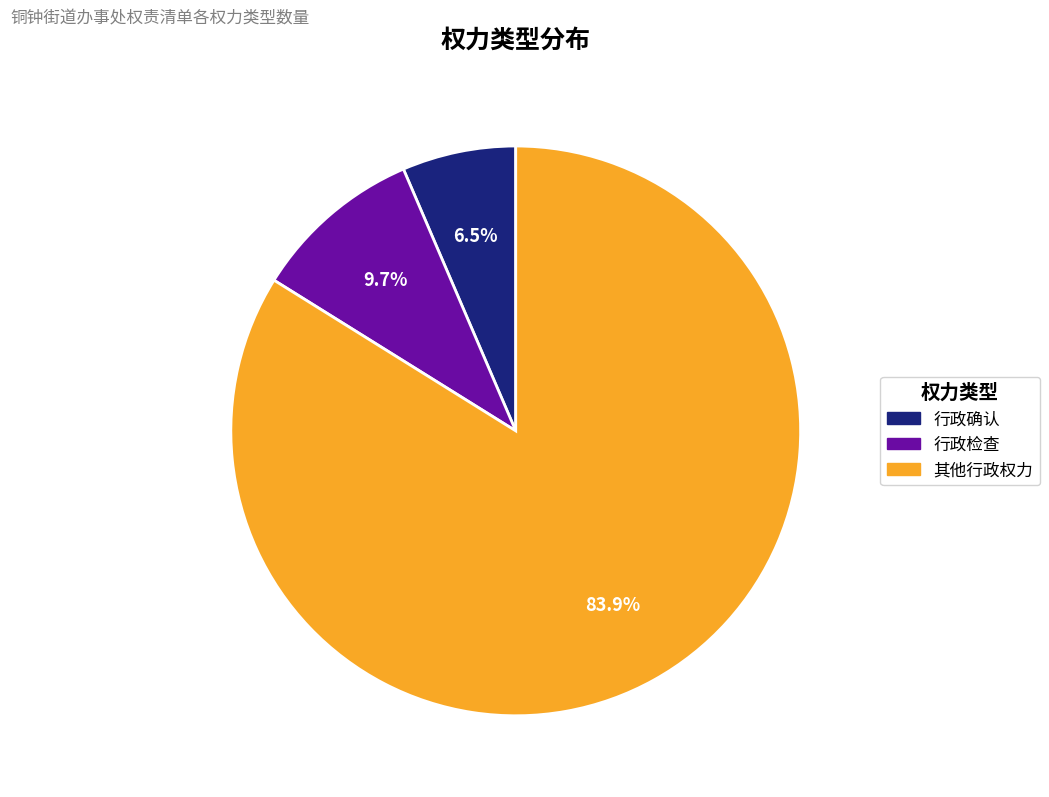

To the nearest percent, what is the average slice percentage?

33%